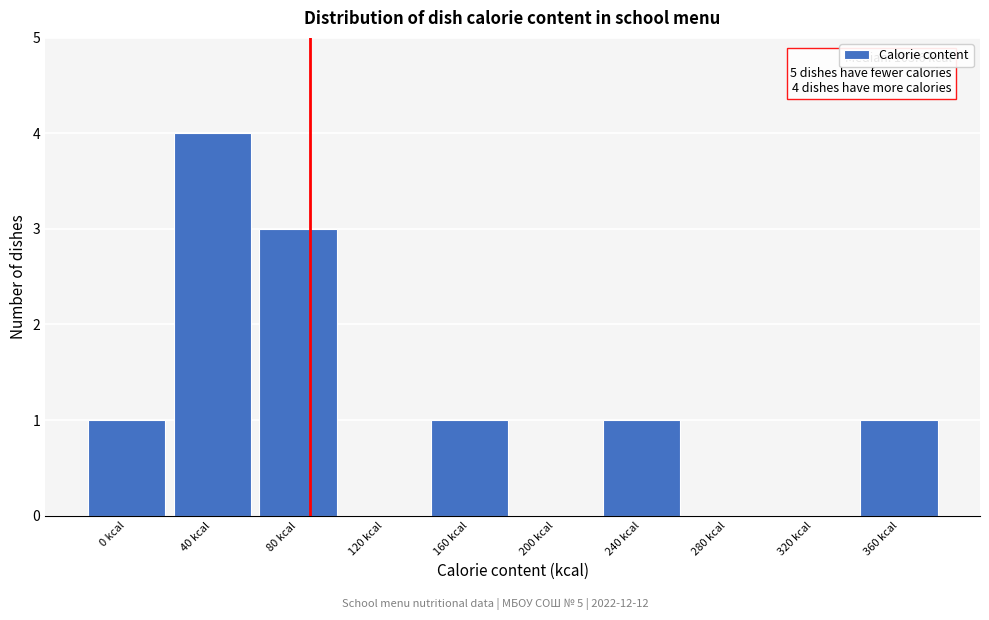

Reading left to right, extract all data points from this chart.

0 kcal=1	40 kcal=4	80 kcal=3	120 kcal=0	160 kcal=1	200 kcal=0	240 kcal=1	280 kcal=0	320 kcal=0	360 kcal=1